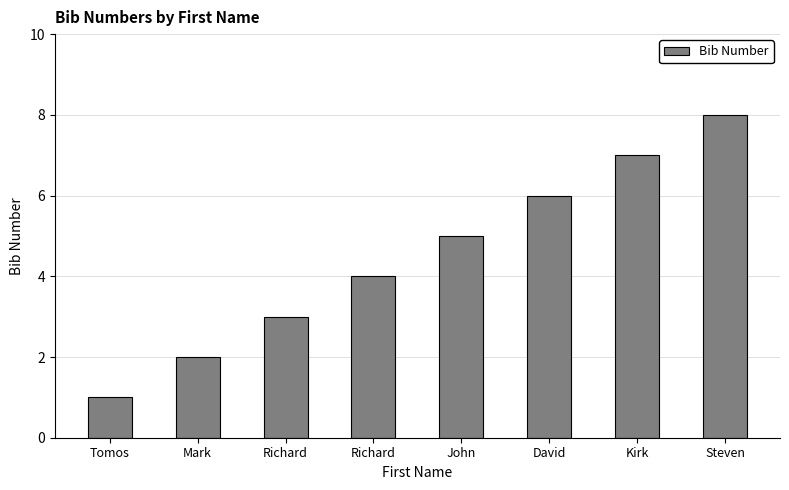

How many bars are there in total?

8